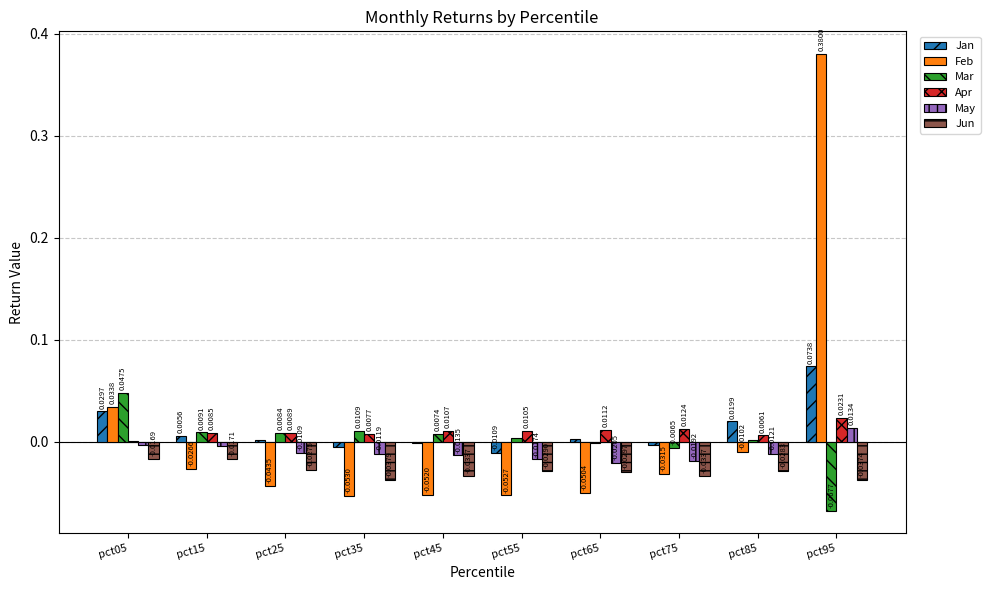

Count the number of categories in the chart.

10